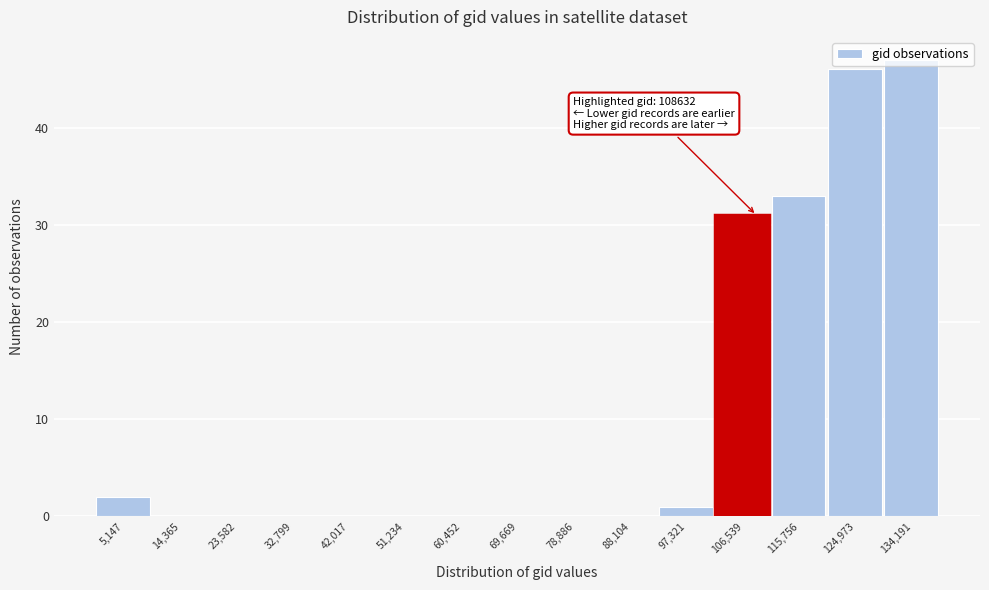

Over which range of the x-axis is the bar tallest?

130000 to 139000